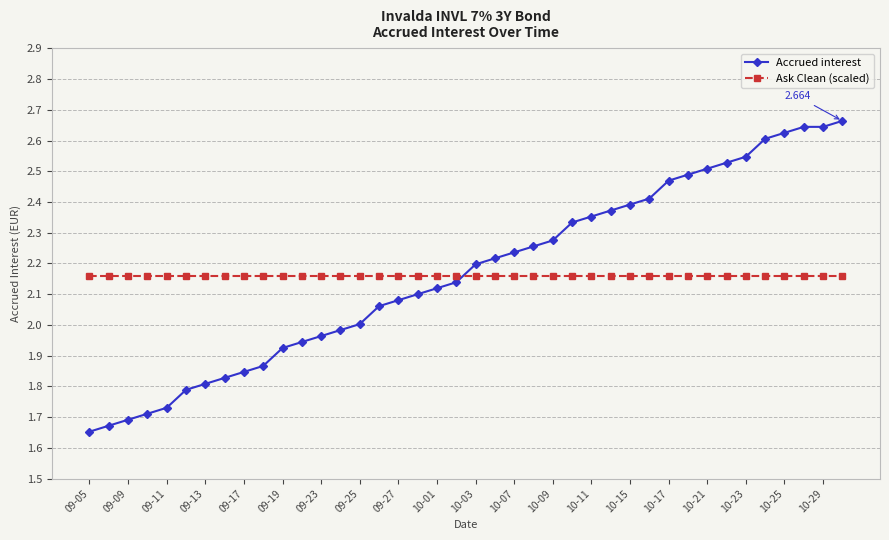

How many categories are shown in the chart?

40